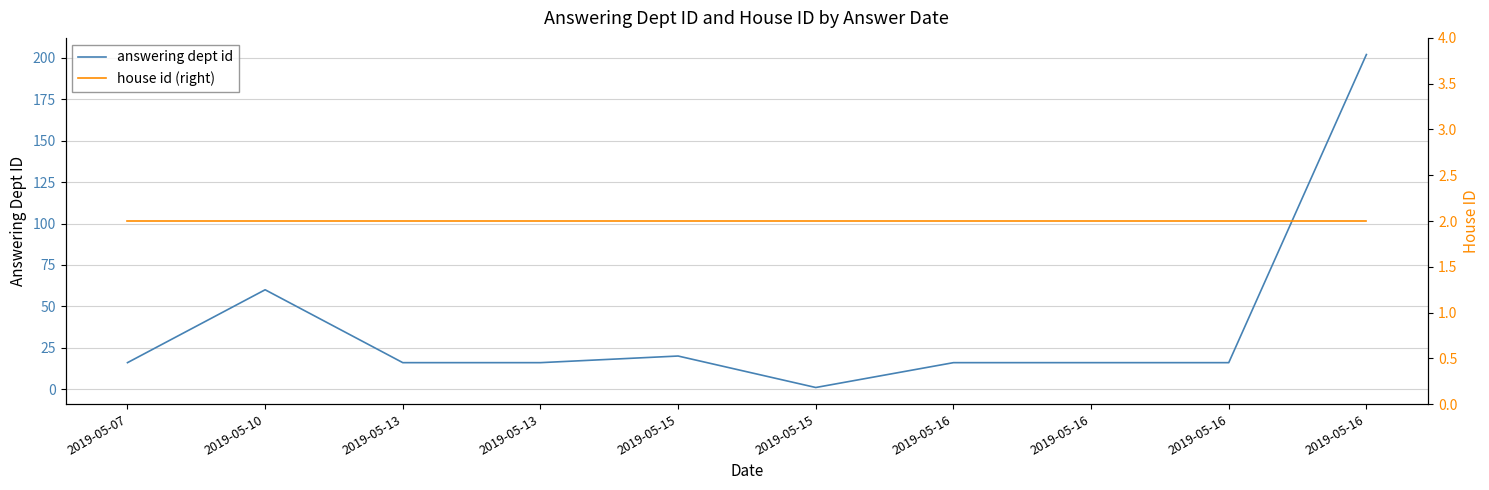

At 2019-05-16, list the series in order from smallest to largest.

house id (right), answering dept id